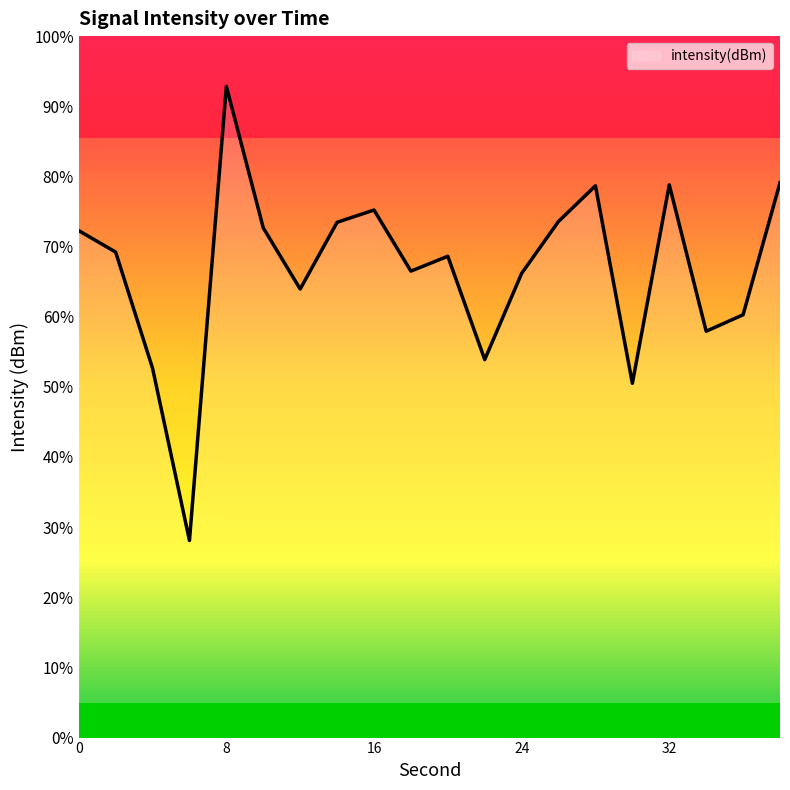

What is the minimum value shown in the chart?

28.1